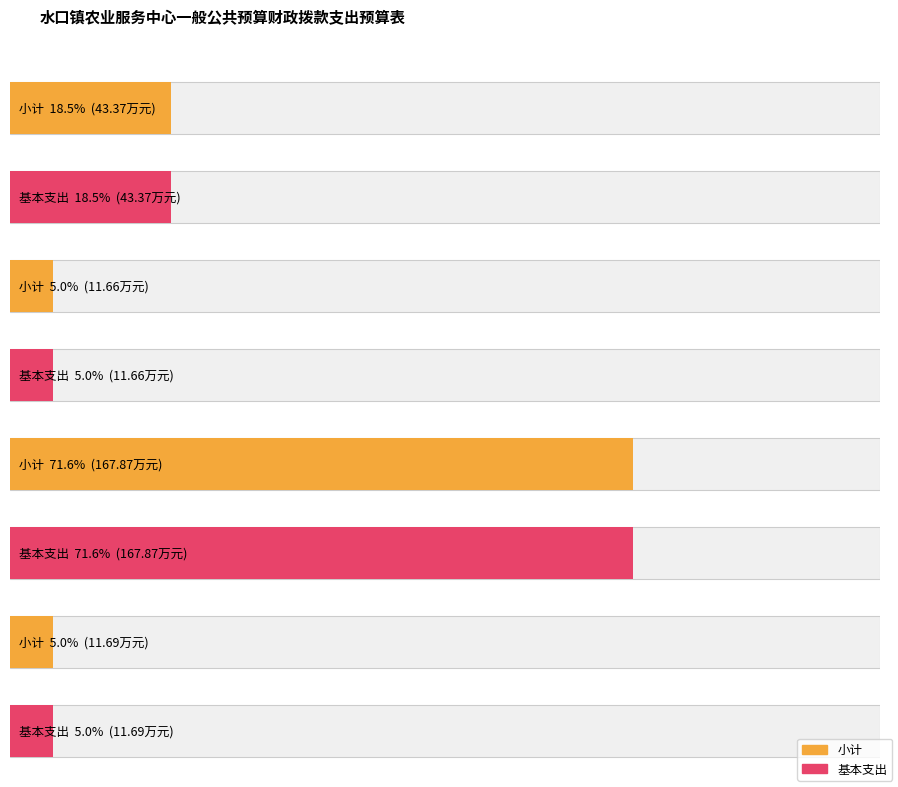

What is the value of the 基本支出 bar at the 4th from the left?

11.7